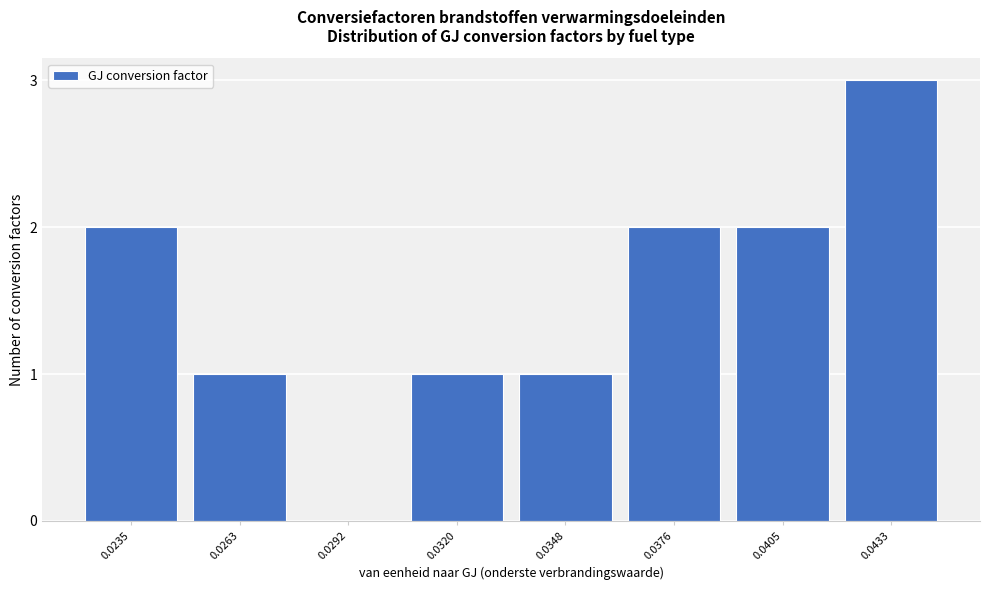

Reading right to left, transcribe all the data shown in this chart.

0.0433=3	0.0405=2	0.0376=2	0.0348=1	0.0320=1	0.0292=0	0.0263=1	0.0235=2